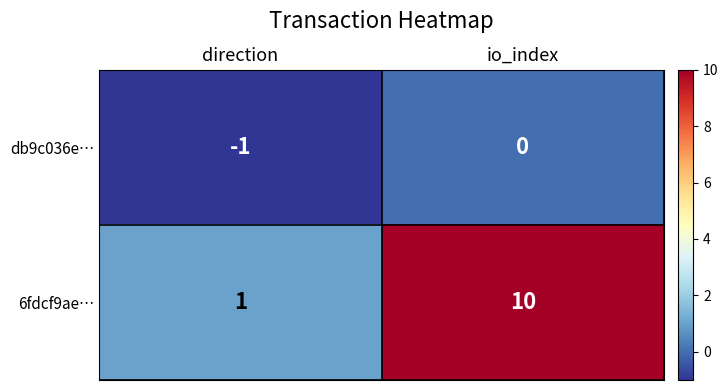

Which series has the widest spread of values?

6fdcf9ae…